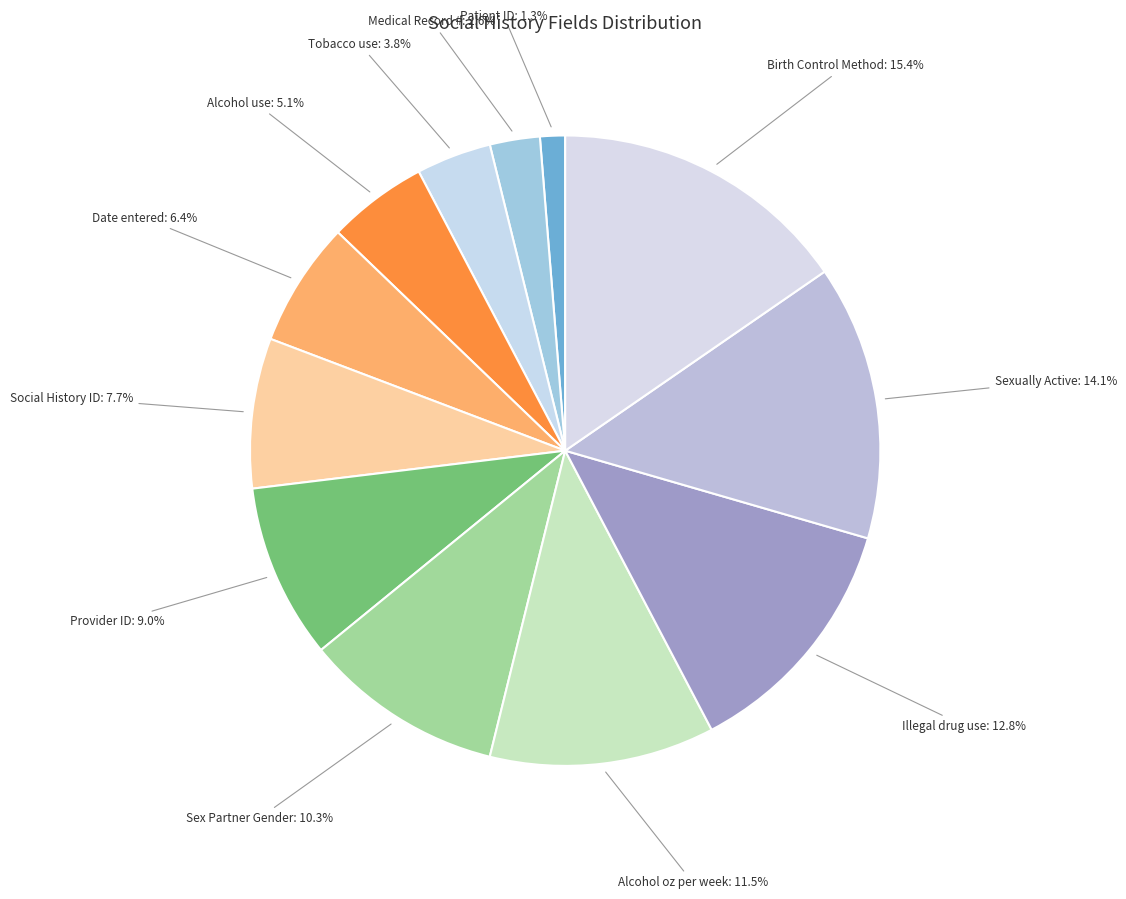

Between Social History ID and Birth Control Method, which is larger?

Birth Control Method